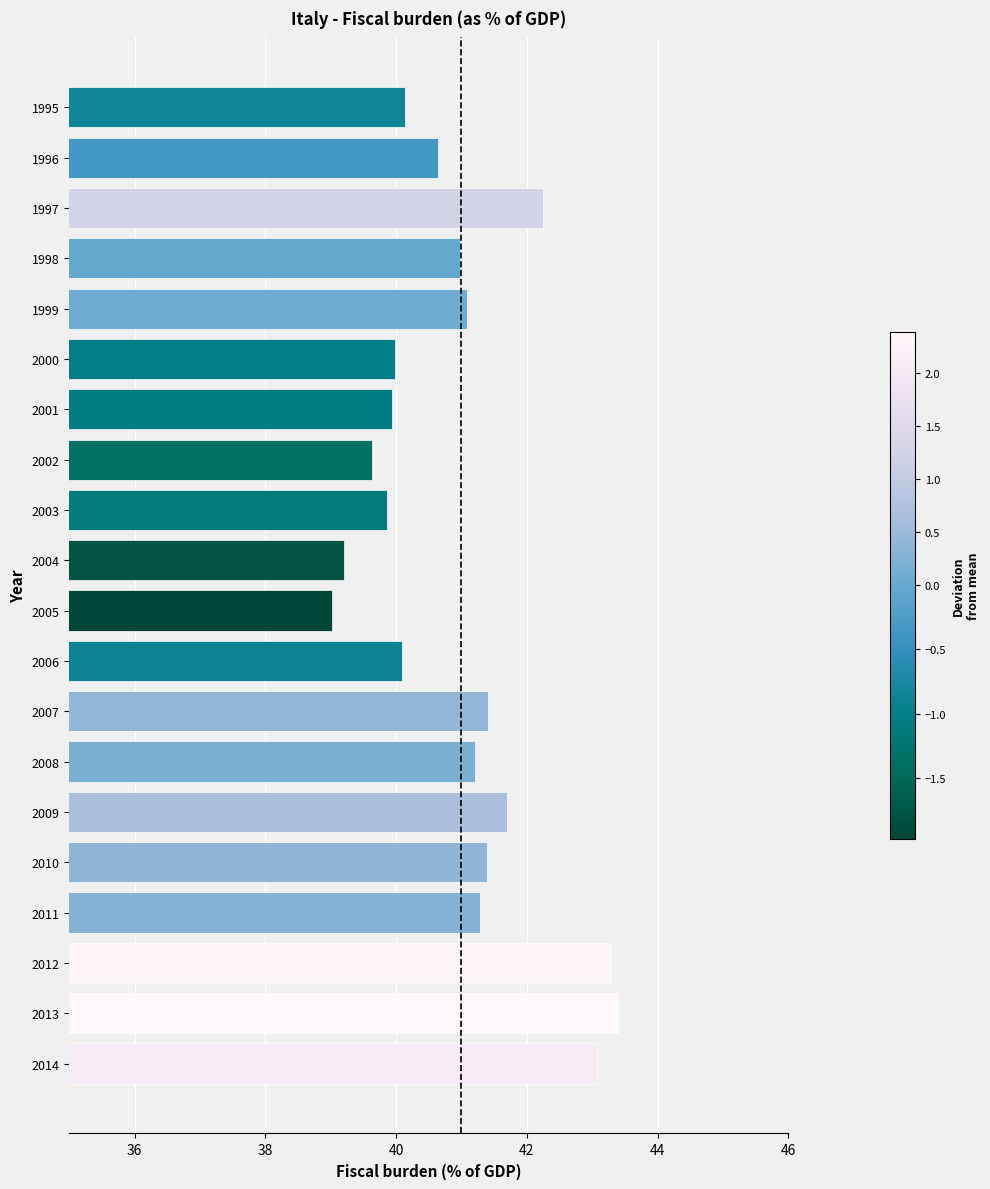

What is the change in value from 1995 to 2014?

+2.9